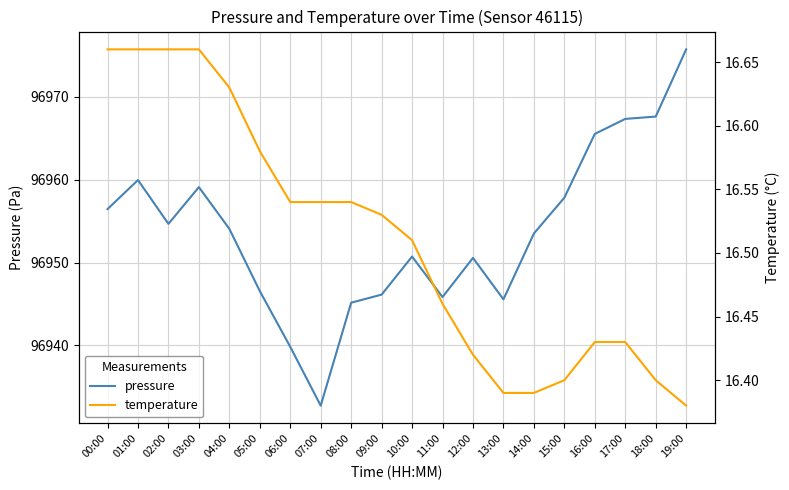

Reading left to right, transcribe all the data shown in this chart.

pressure: 00:00=96956.4	01:00=96959.9	02:00=96954.7	03:00=96959.1	04:00=96954.1	05:00=96946.6	06:00=96939.8	07:00=96932.8	08:00=96945.2	09:00=96946.1	10:00=96950.7	11:00=96945.8	12:00=96950.6	13:00=96945.6	14:00=96953.5	15:00=96957.8	16:00=96965.5	17:00=96967.3	18:00=96967.6	19:00=96975.7
temperature: 00:00=16.7	01:00=16.7	02:00=16.7	03:00=16.7	04:00=16.6	05:00=16.6	06:00=16.5	07:00=16.5	08:00=16.5	09:00=16.5	10:00=16.5	11:00=16.5	12:00=16.4	13:00=16.4	14:00=16.4	15:00=16.4	16:00=16.4	17:00=16.4	18:00=16.4	19:00=16.4